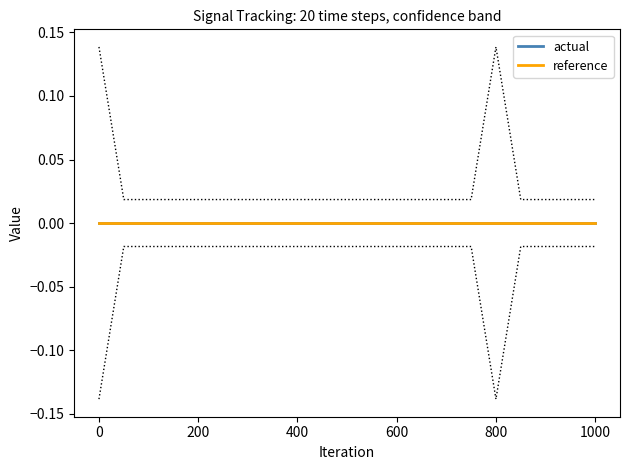

Reading left to right, what are all the values shown in this chart?

high: 0.1	0.0	0.0	0.0	0.0	0.0	0.0	0.0	0.0	0.0	0.0	0.0	0.0	0.0	0.0	0.0	0.1	0.0	0.0	0.0
low: -0.1	-0.0	-0.0	-0.0	-0.0	-0.0	-0.0	-0.0	-0.0	-0.0	-0.0	-0.0	-0.0	-0.0	-0.0	-0.0	-0.1	-0.0	-0.0	-0.0